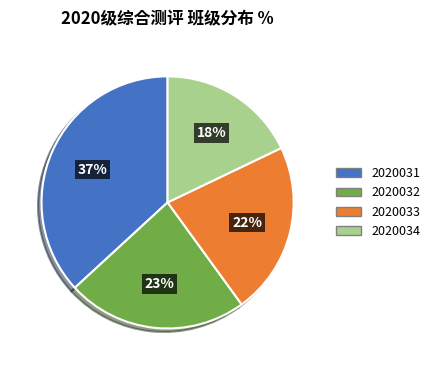

Between 2020033 and 2020031, which is larger?

2020031